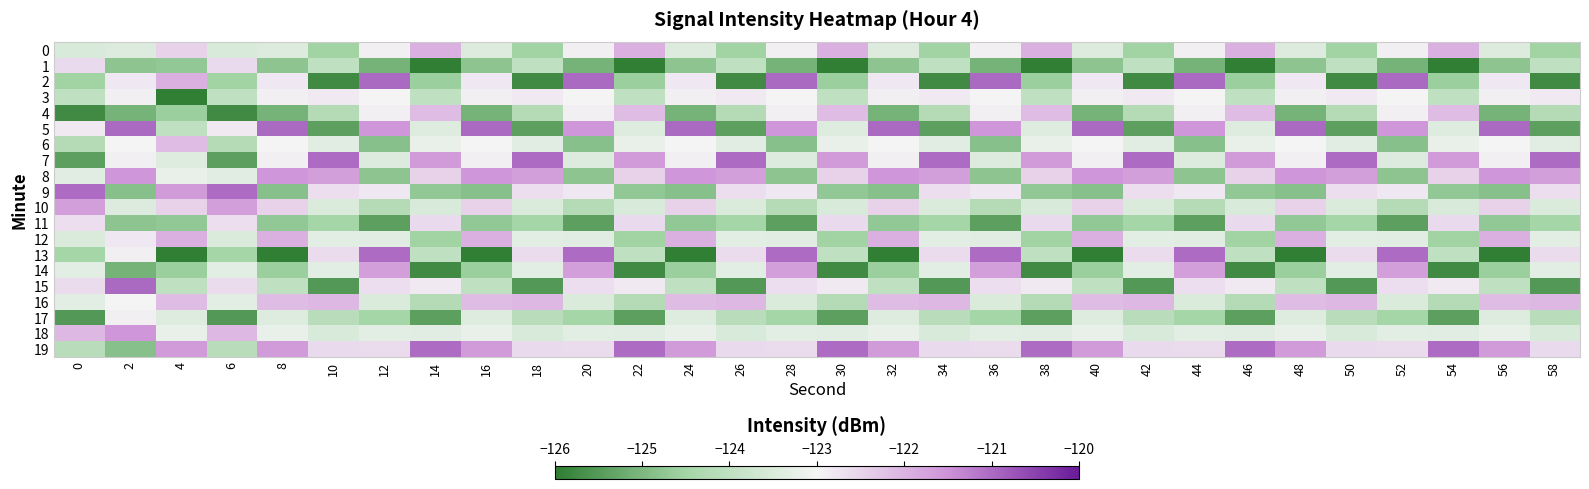

Which series has the largest range (max minus min)?

13